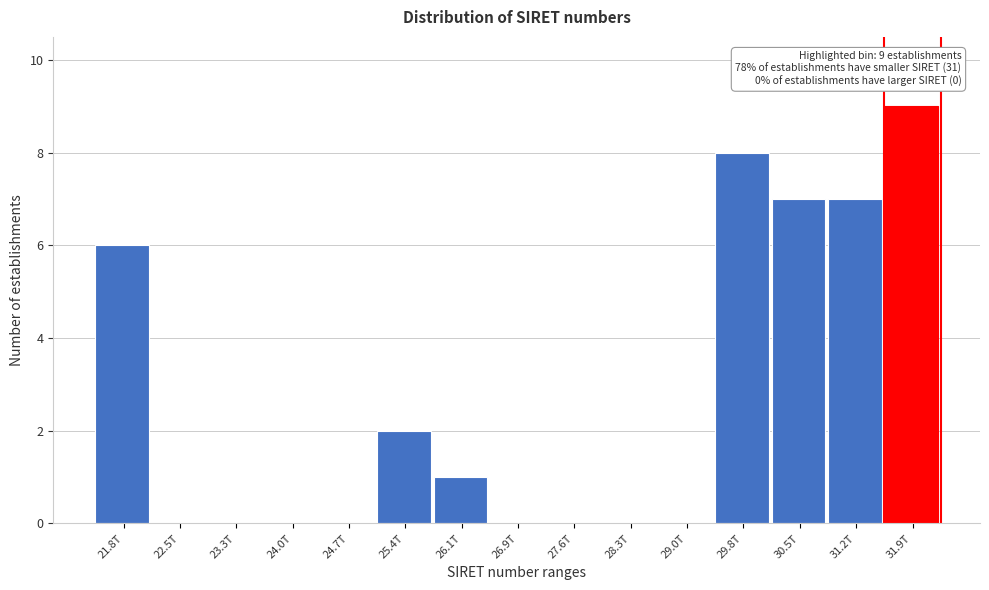

Reading left to right, what are all the values shown in this chart?

21.8T=6	22.5T=0	23.3T=0	24.0T=0	24.7T=0	25.4T=2	26.1T=1	26.9T=0	27.6T=0	28.3T=0	29.0T=0	29.8T=8	30.5T=7	31.2T=7	31.9T=9